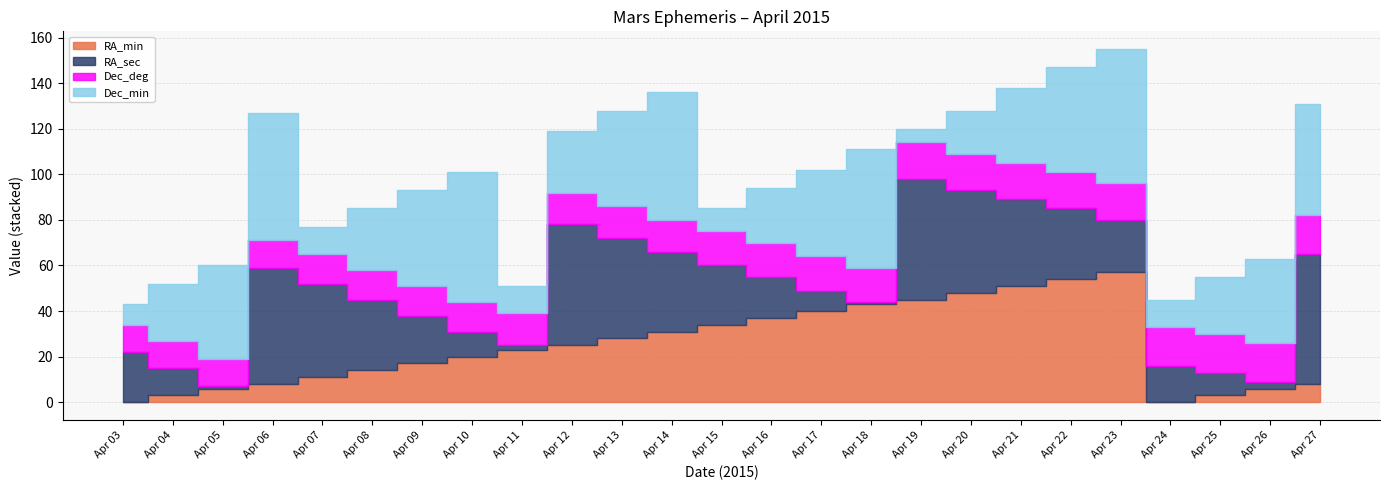

Does the chart have visible grid lines?

Yes